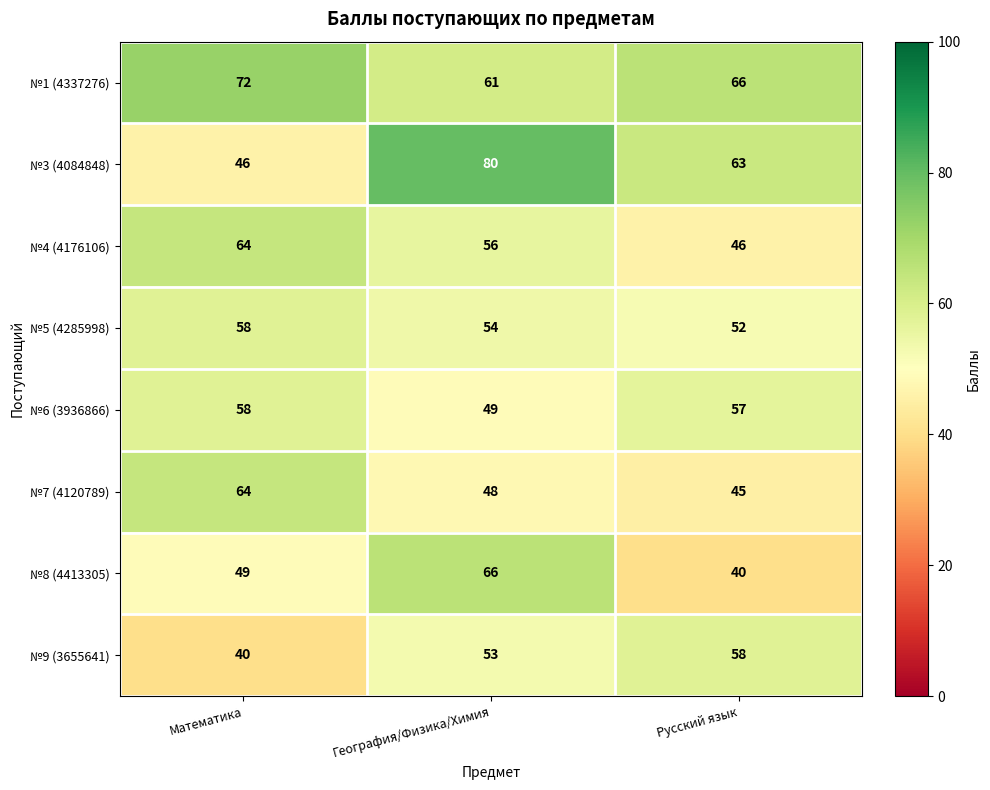

Which category has the highest value in the №3 (4084848) series?

География/Физика/Химия